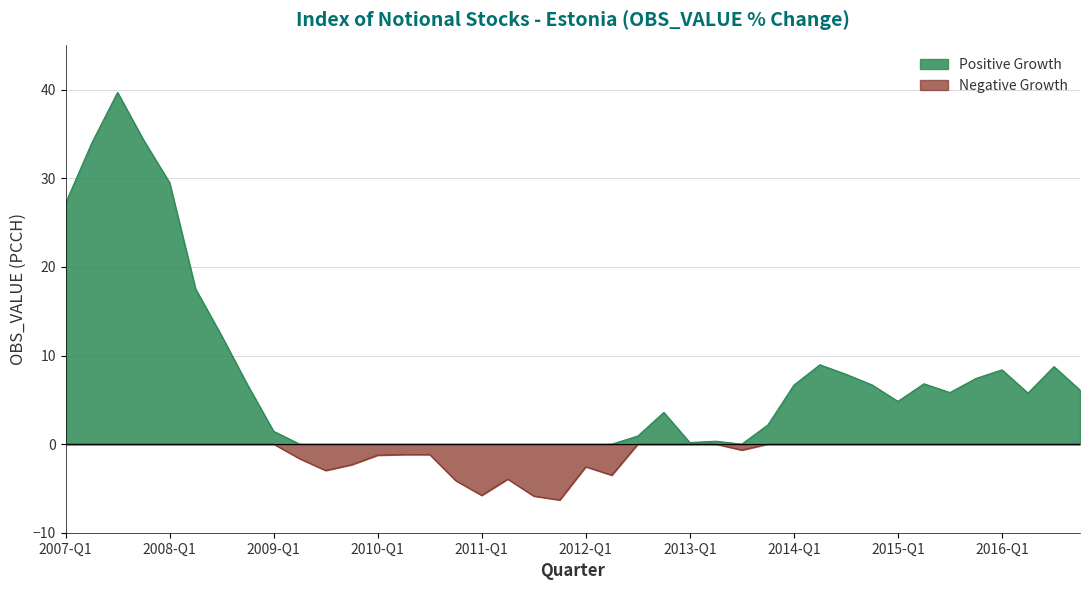

True or false: Negative Growth has more than 2 points higher than both neighbors.

True